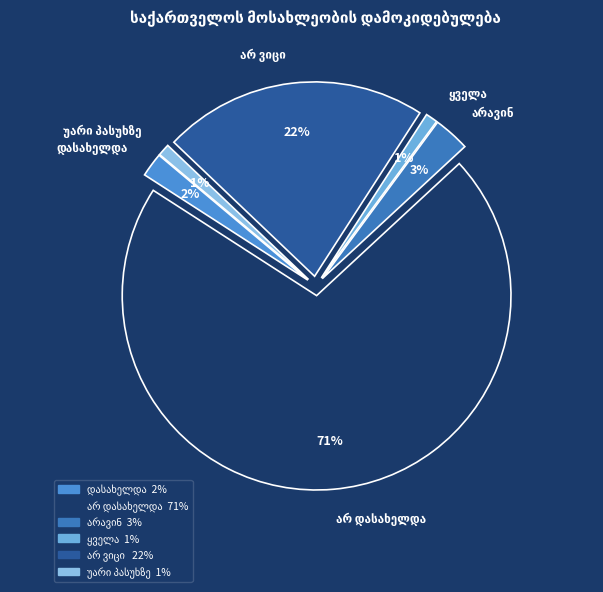

Combined, what portion of the pie is უარი პასუხზე and არ ვიცი ?

23.0%